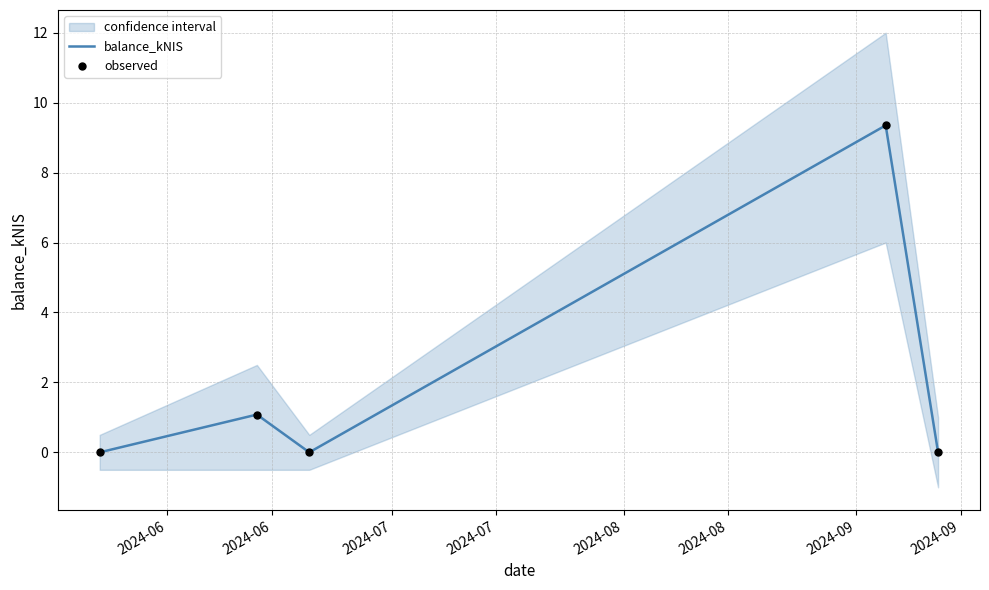

Is the value of balance_kNIS at 2024-08 greater than the value of observed at 2024-06?

No